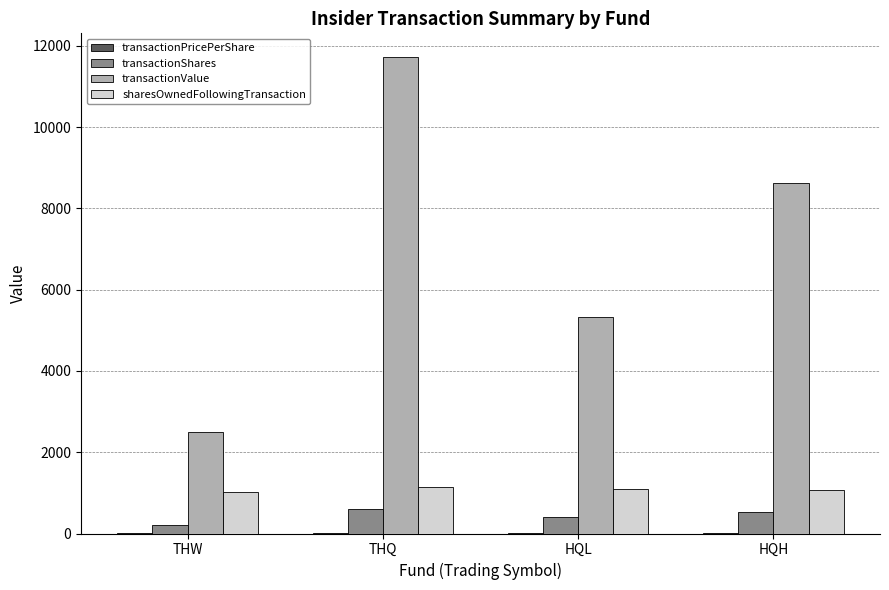

True or false: sharesOwnedFollowingTransaction has a value of 262.2 at HQL.

False